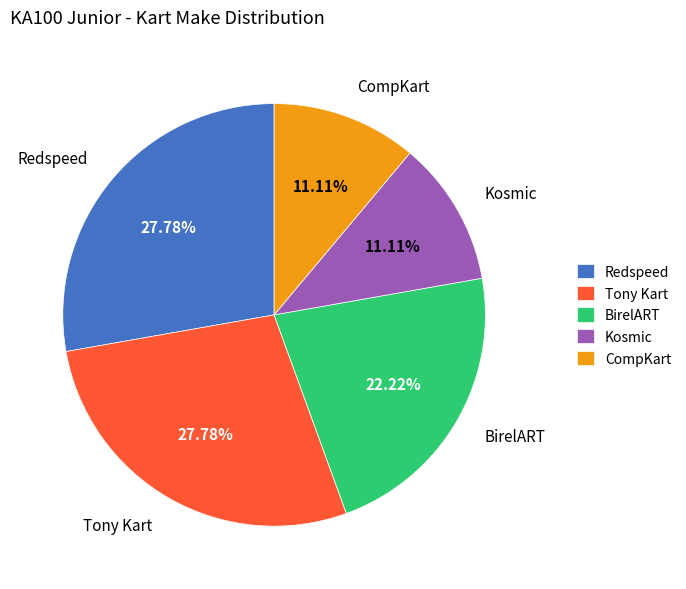

Approximately how many times larger is the value at BirelART compared to Tony Kart?

0.8